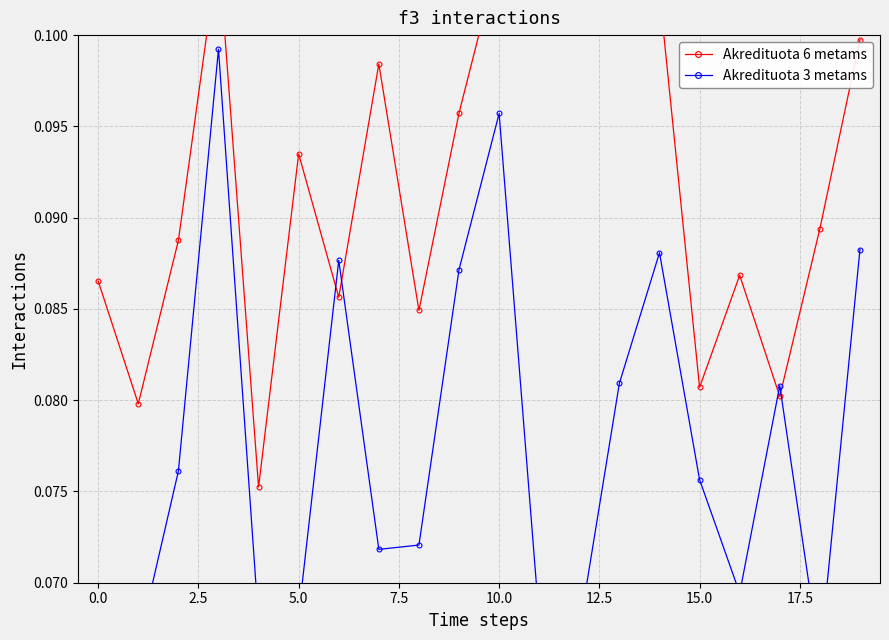

Which series ends up on top after the final intersection of Akredituota 3 metams and Akredituota 6 metams?

Akredituota 6 metams